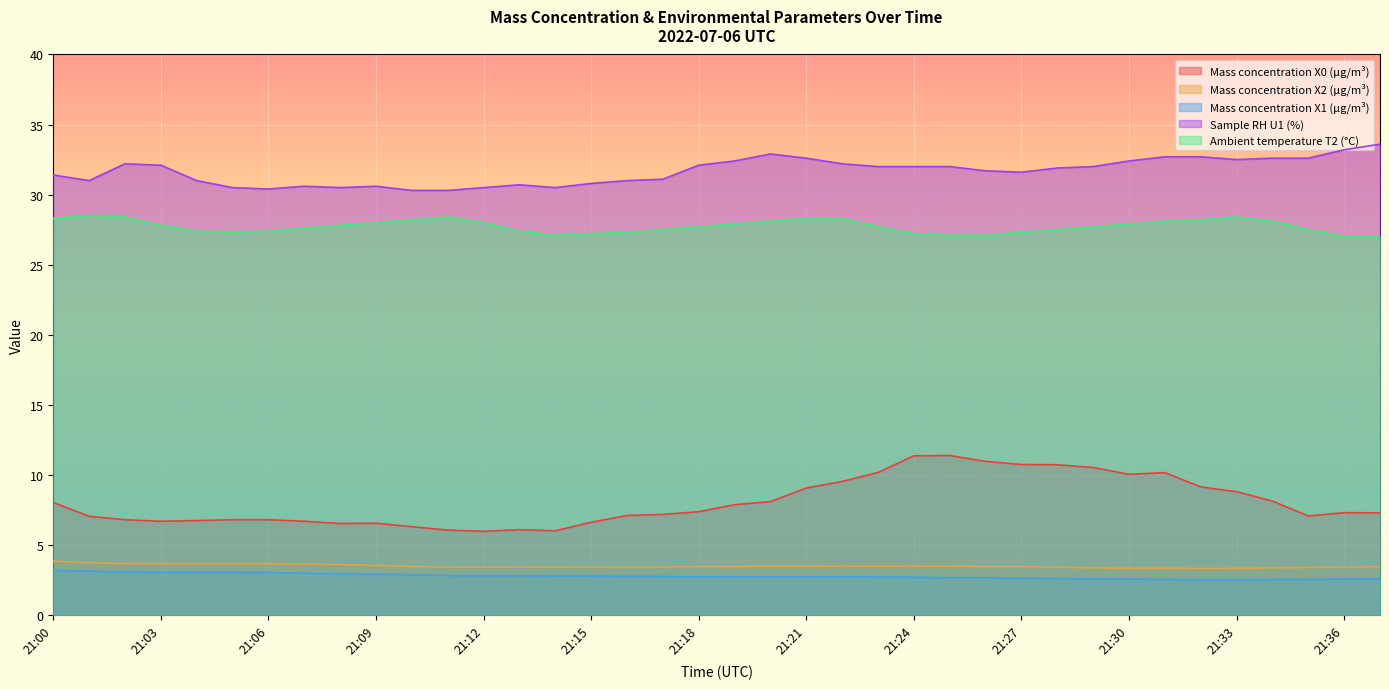

What is the total value across all series at 21:12?

70.7